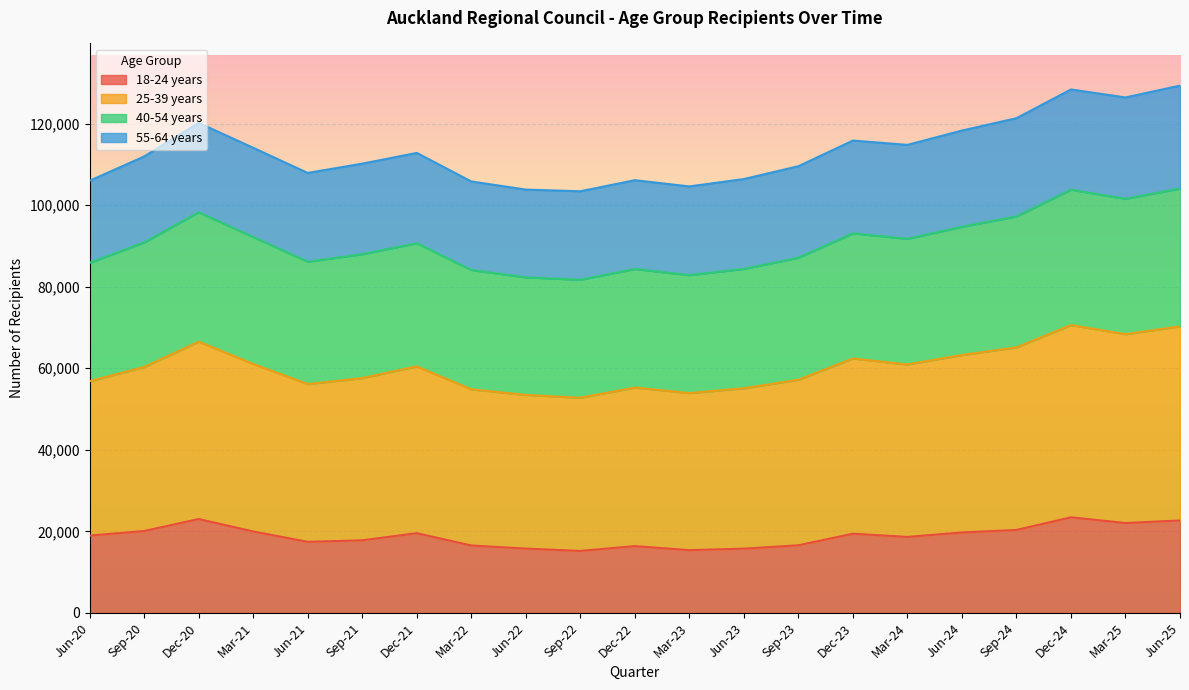

Does the chart display data point markers on the line(s)?

No